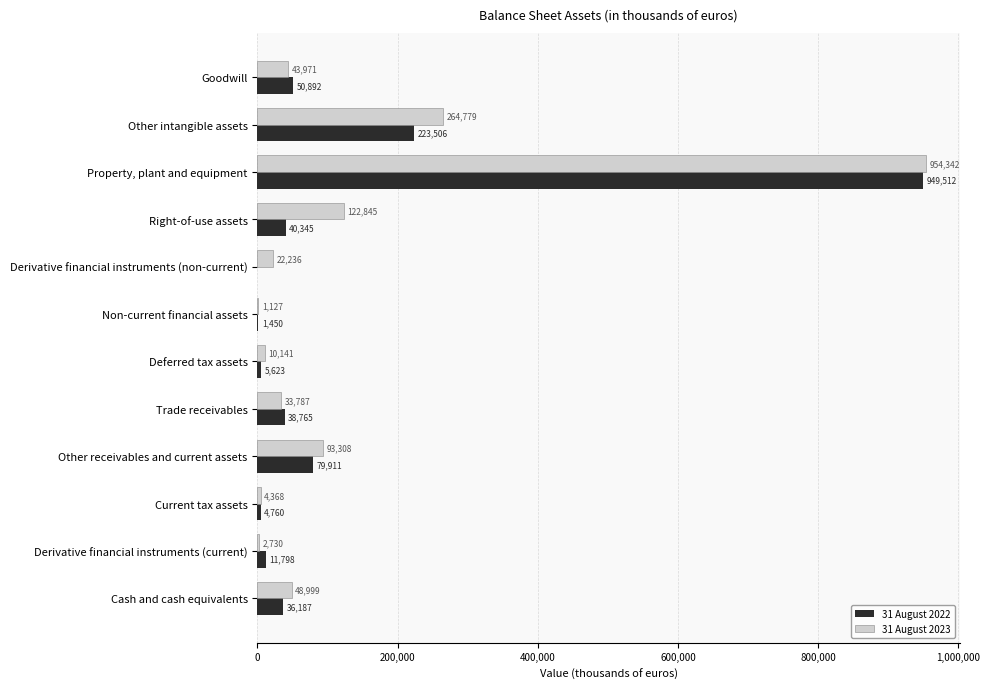

Where is 31 August 2022 nearest to the value 474756?

Other intangible assets